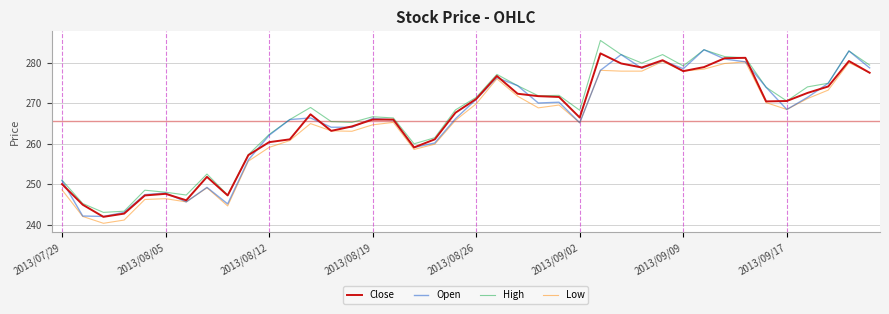

What is the highest value of the Open series?

283.3